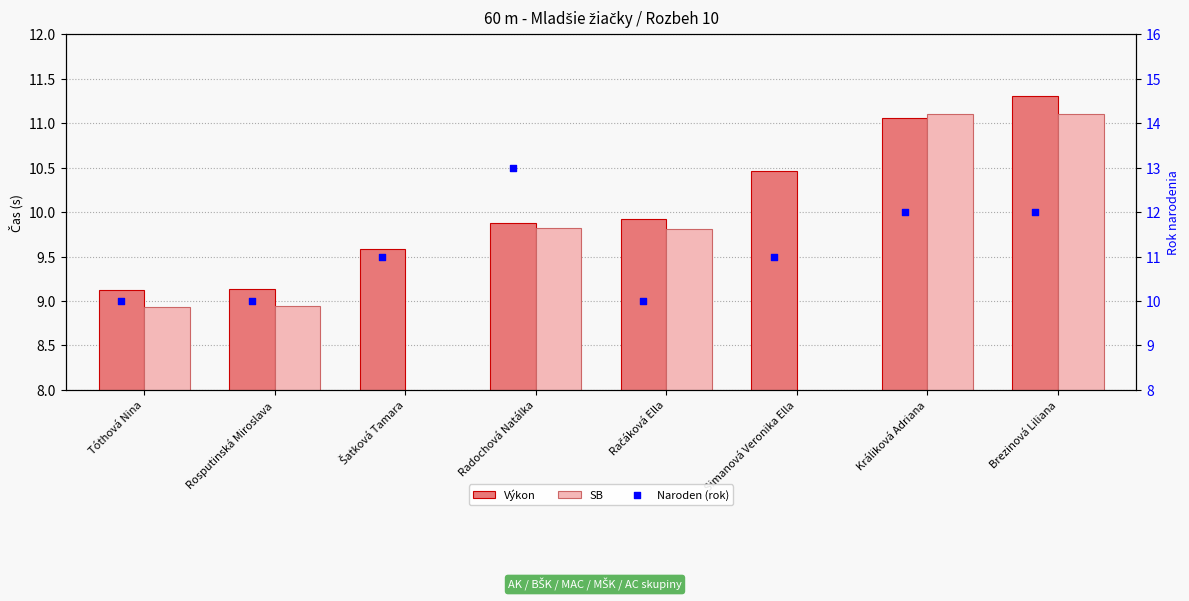

At which category is the sum across all series the highest?

Brezinová Liliana